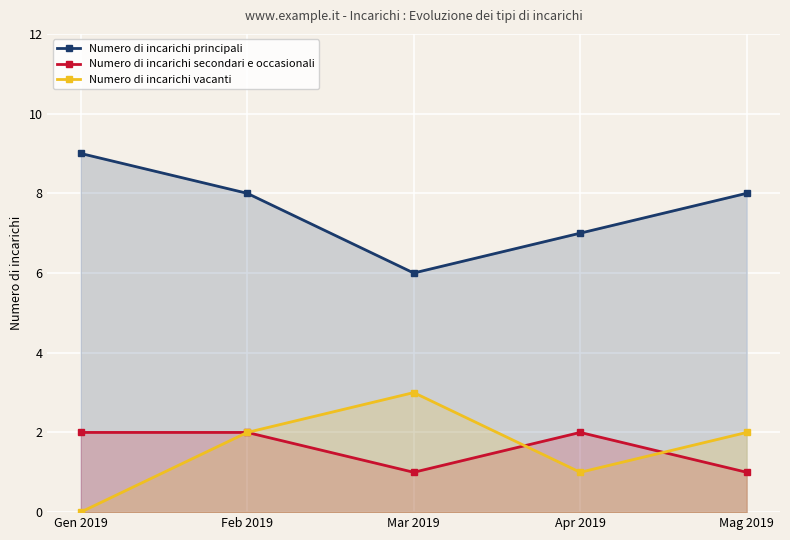

Does the chart display data point markers on the line(s)?

Yes